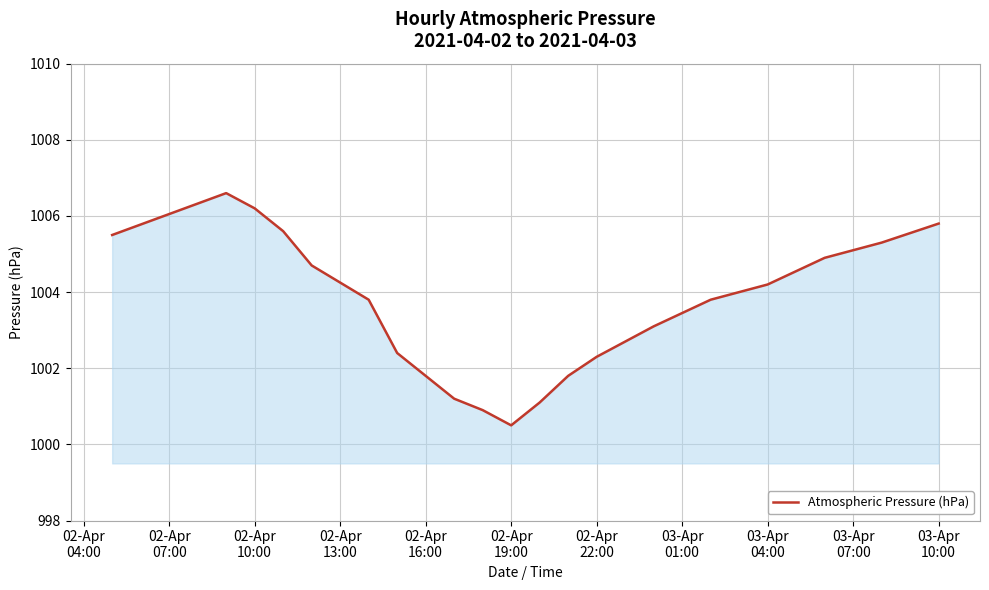

What is the minimum value shown in the chart?

1000.5